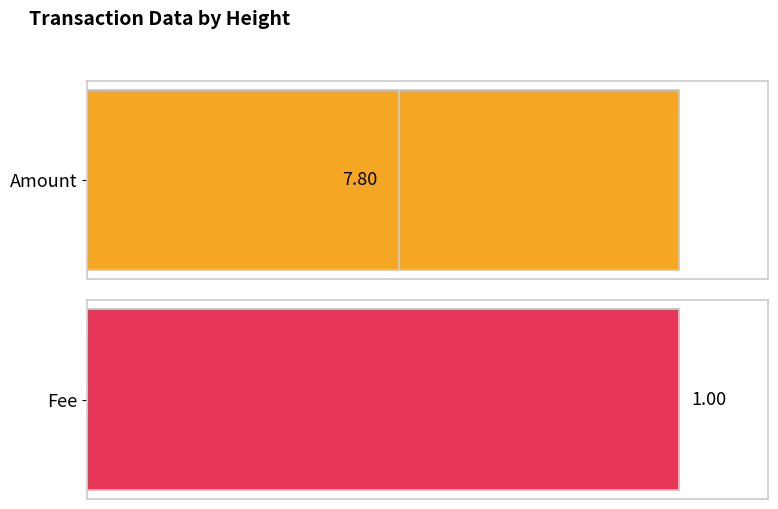

How many series are shown in this chart?

2